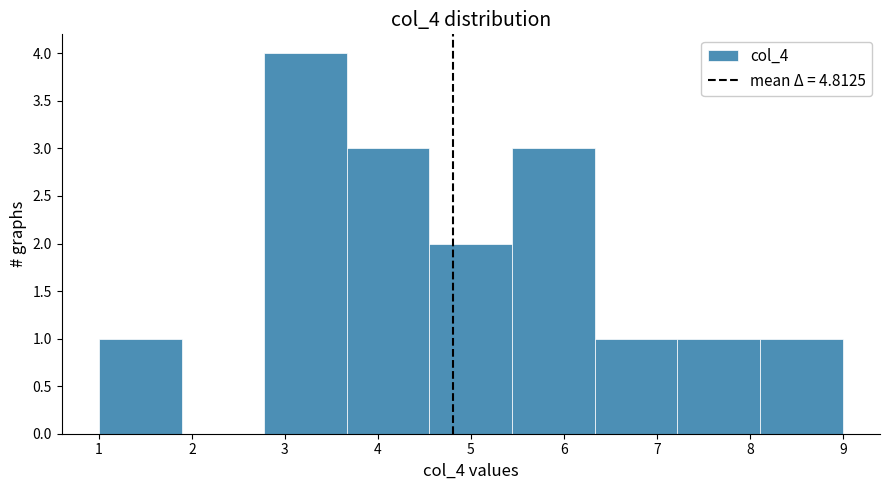

Reading left to right, transcribe this chart: for each bar, give the range it covers on the x-axis and its height. Neither the bar edges nor the heights are printed on the chart, so give them approximately, as read against the axes.

1.0 to 1.9: 1
1.9 to 2.8: 0
2.8 to 3.7: 4
3.7 to 4.6: 3
4.6 to 5.4: 2
5.4 to 6.3: 3
6.3 to 7.2: 1
7.2 to 8.1: 1
8.1 to 9.0: 1